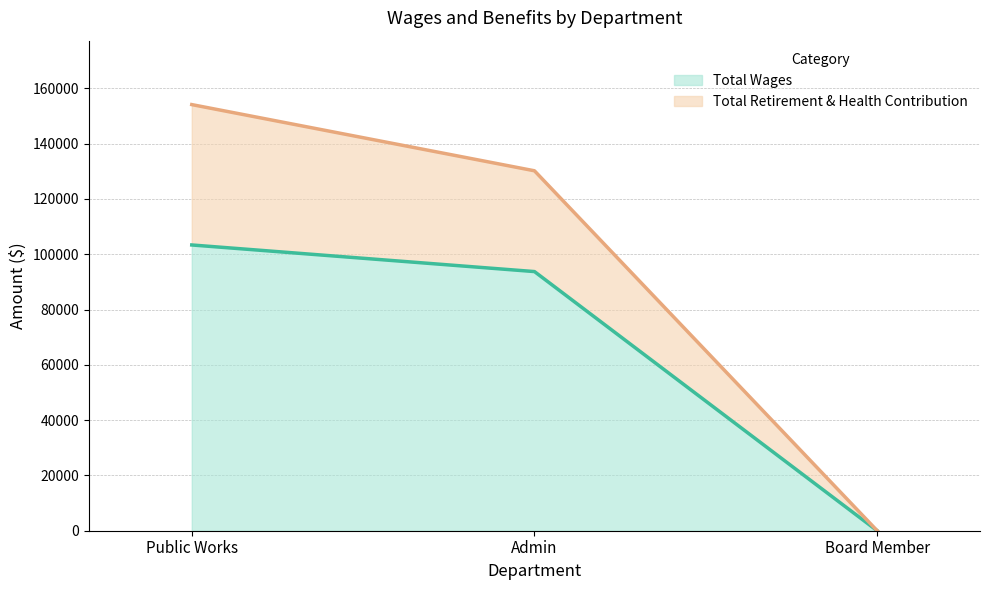

The value of Total Wages at Board Member is 52086. True or false?

False